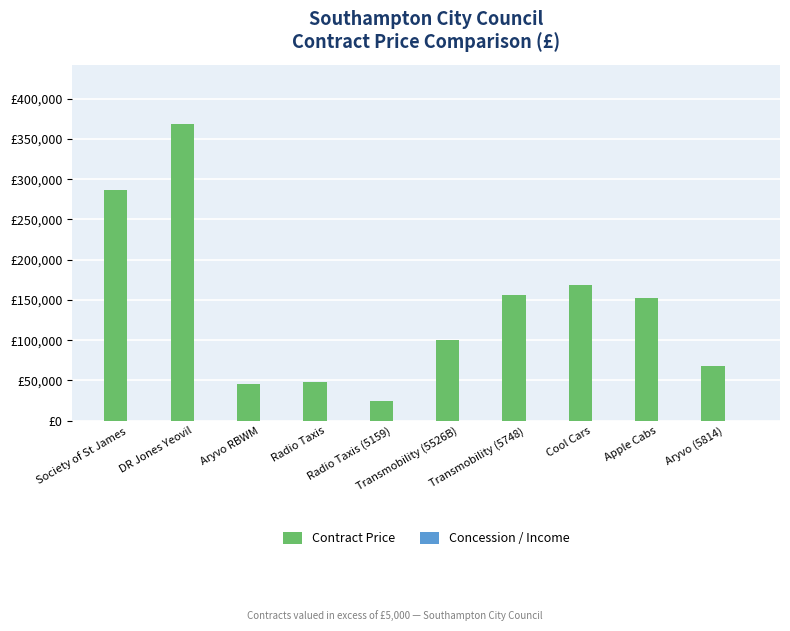

Does the chart contain any negative values?

No